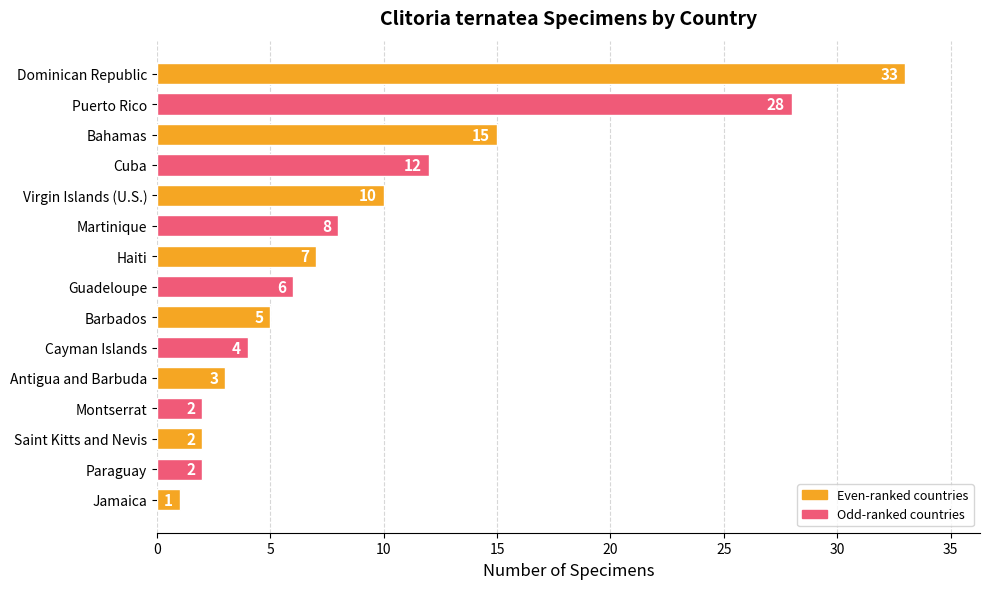

How many bars are there in total?

15